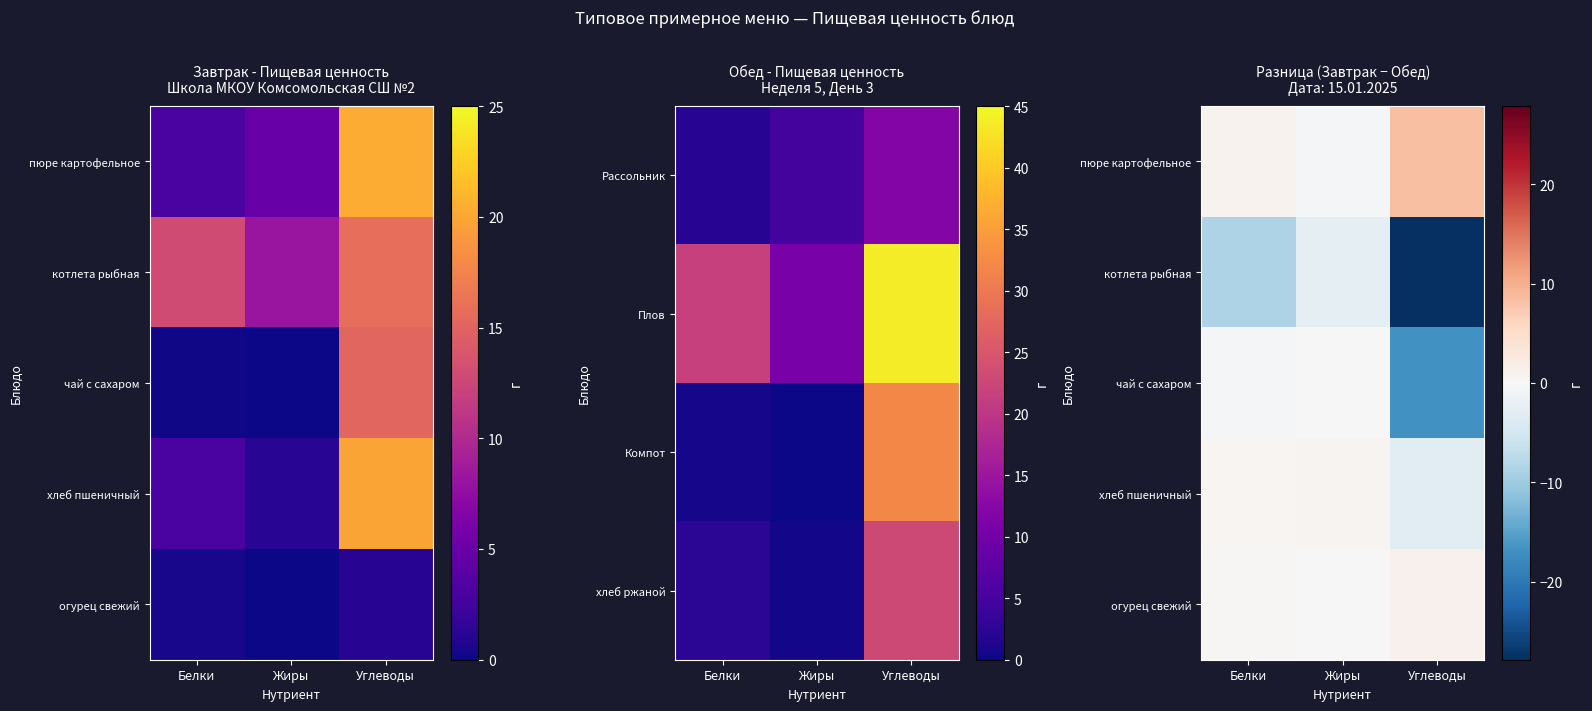

True or false: огурец свежий has a value of 1.1 at Углеводы.

True